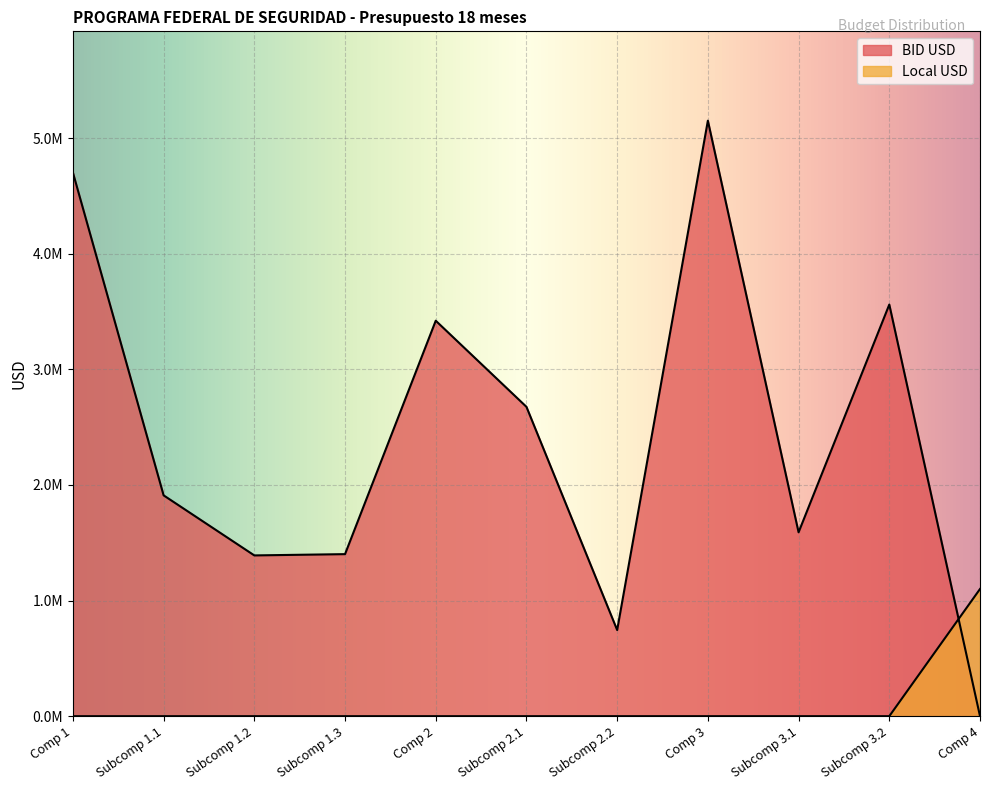

The value of BID USD at Subcomp 3.1 is 1590476.2. True or false?

True